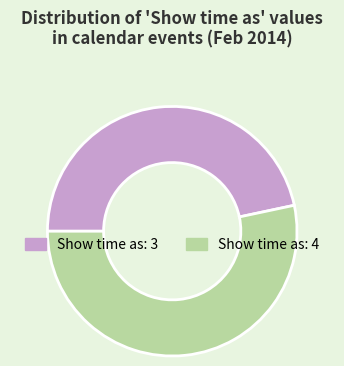

True or false: Show time as: 4 accounts for 53% of the total.

True